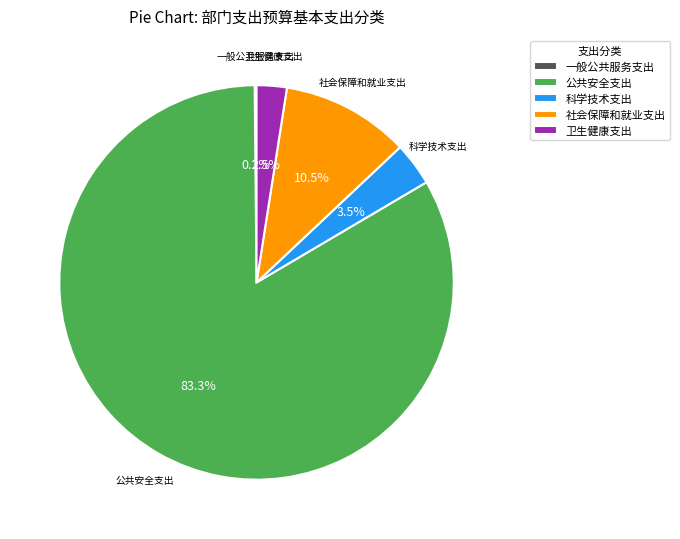

Which slice is the largest?

公共安全支出